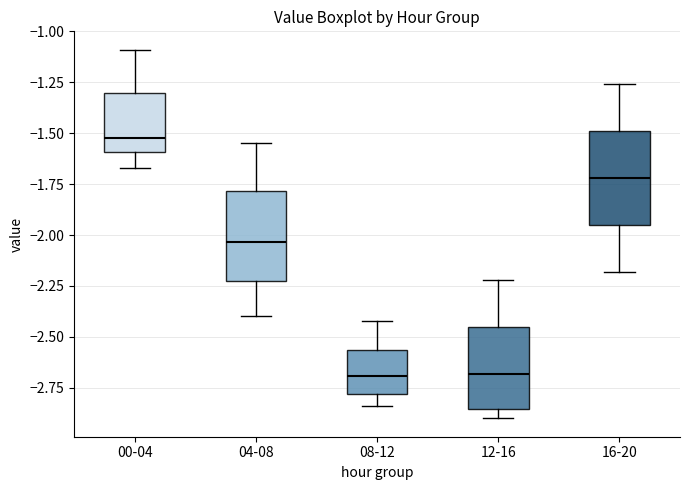

Where does the median line of the box for 08-12 sit on the y-axis? The values are not printed on the chart, so give them approximately, as read against the axis.

-2.70